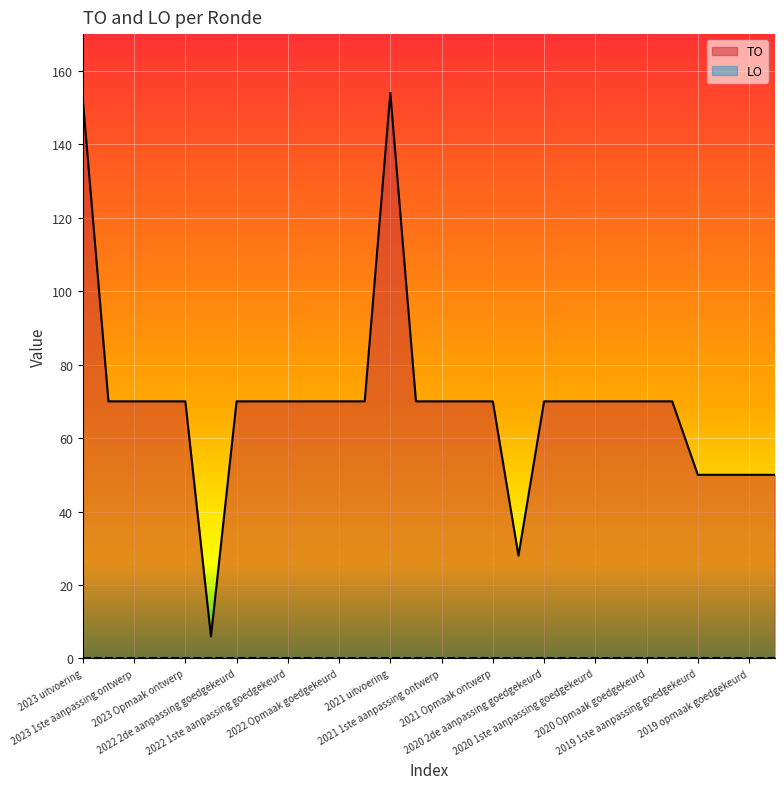

Reading left to right, what are all the values shown in this chart?

2023 uitvoering=152	2023 1ste aanpassing goedgekeurd=70	2023 1ste aanpassing ontwerp=70	2023 Opmaak goedgekeurd=70	2023 Opmaak ontwerp=70	2022 uitvoering=6	2022 2de aanpassing goedgekeurd=70	2022 2de aanpassing ontwerp=70	2022 1ste aanpassing goedgekeurd=70	2022 1ste aanpassing ontwerp=70	2022 Opmaak goedgekeurd=70	2022 Opmaak ontwerp=70	2021 uitvoering=154	2021 1ste aanpassing goedgekeurd=70	2021 1ste aanpassing ontwerp=70	2021 Opmaak goedgekeurd=70	2021 Opmaak ontwerp=70	2020 uitvoering=28	2020 2de aanpassing goedgekeurd=70	2020 2de aanpassing ontwerp=70	2020 1ste aanpassing goedgekeurd=70	2020 1ste aanpassing ontwerp=70	2020 Opmaak goedgekeurd=70	2020 Opmaak ontwerp=70	2019 1ste aanpassing goedgekeurd=50	2019 1ste aanpassing ontwerp=50	2019 opmaak goedgekeurd=50	2019 opmaak ontwerp=50